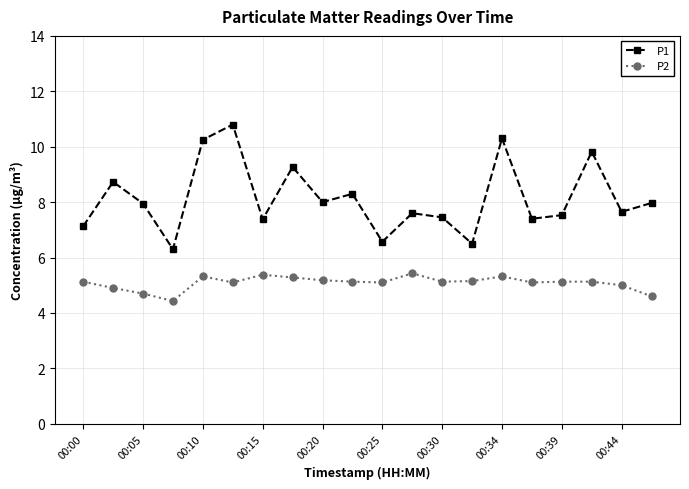

What is the value of the P2 point at the 17th from the left?

5.1